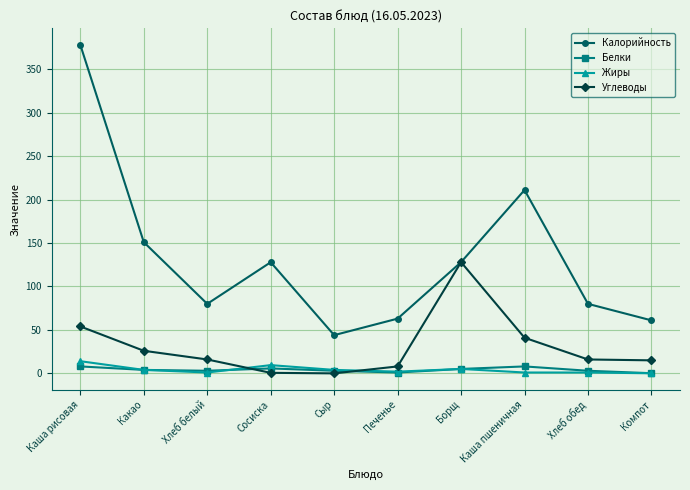

How many intersections are there between Жиры and Углеводы?

2